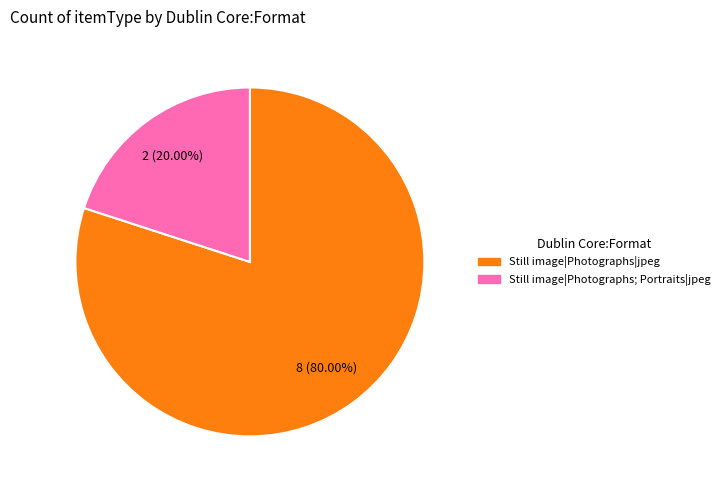

Does any single category account for the majority?

Yes